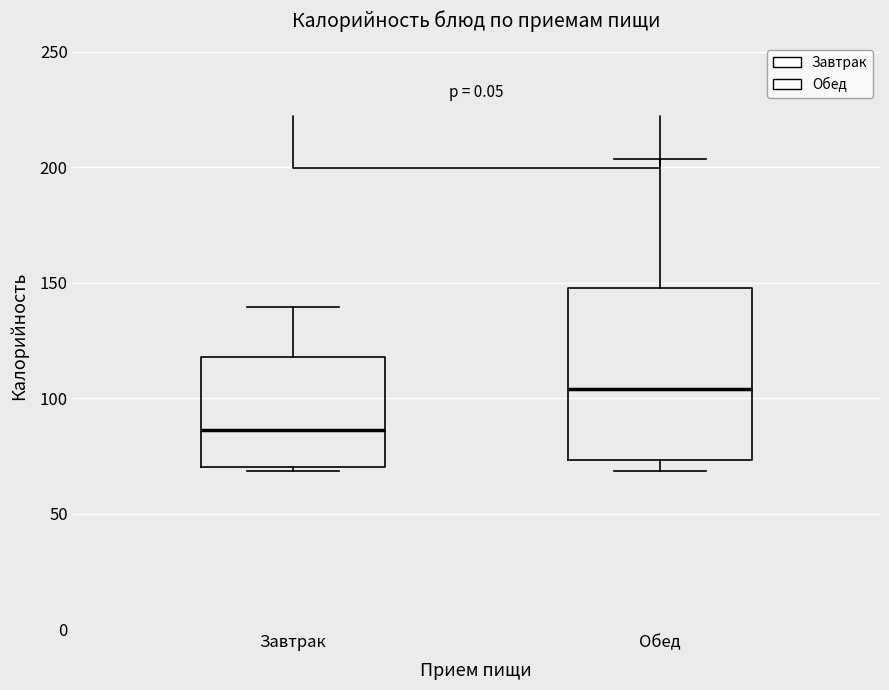

Where does the median line of the box for Завтрак sit on the y-axis? The values are not printed on the chart, so give them approximately, as read against the axis.

85